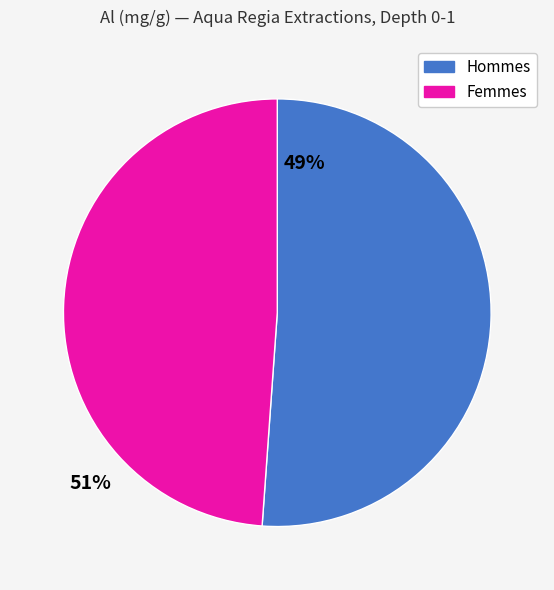

How many slices are in this pie chart?

2